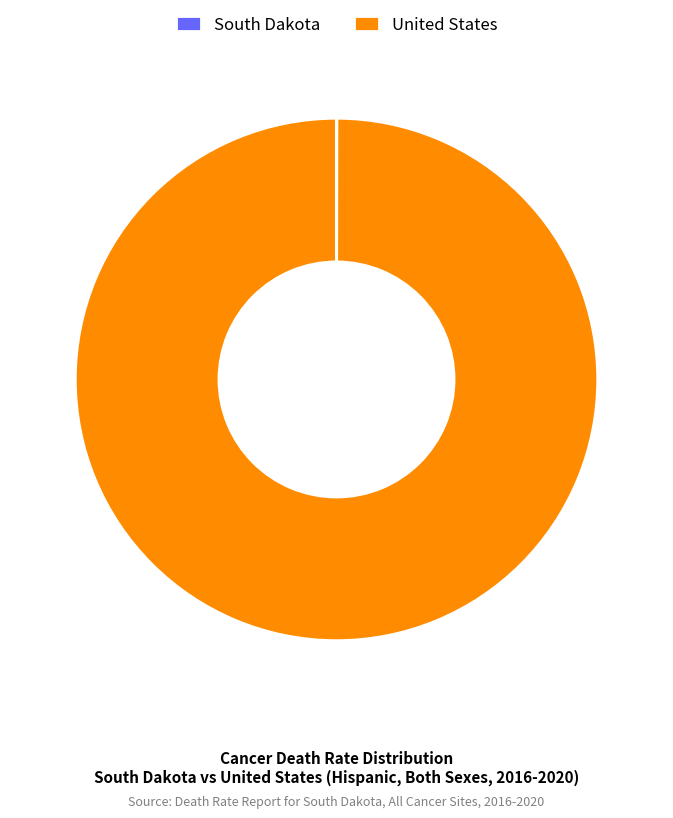

What is the largest slice in the pie chart?

United States